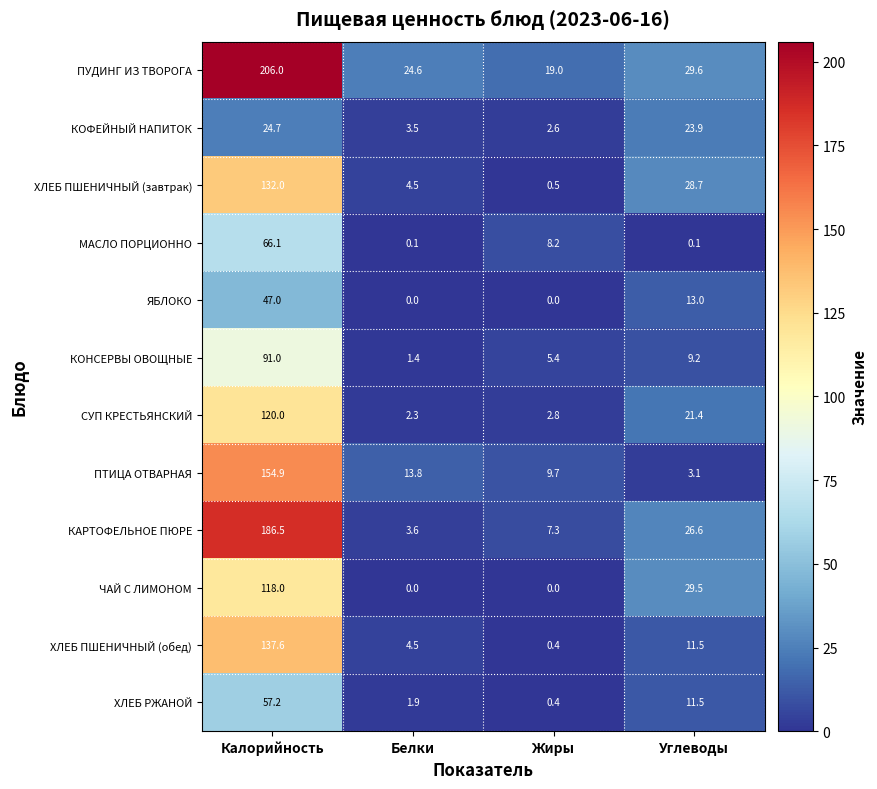

Which series changed the most between Жиры and Углеводы?

ЧАЙ С ЛИМОНОМ